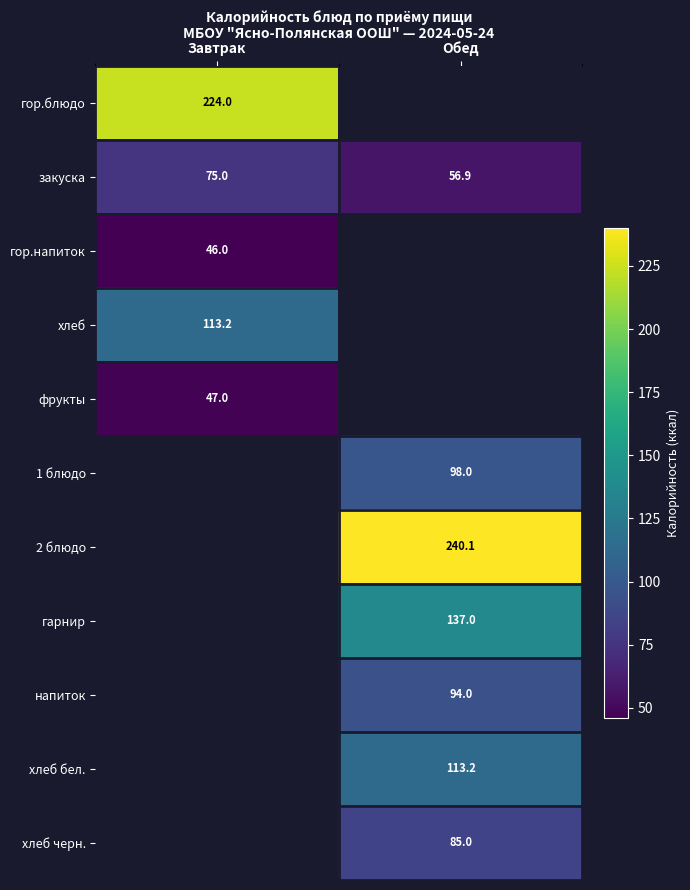

The 1 блюдо series shows 98.0 at Обед. True or false?

True